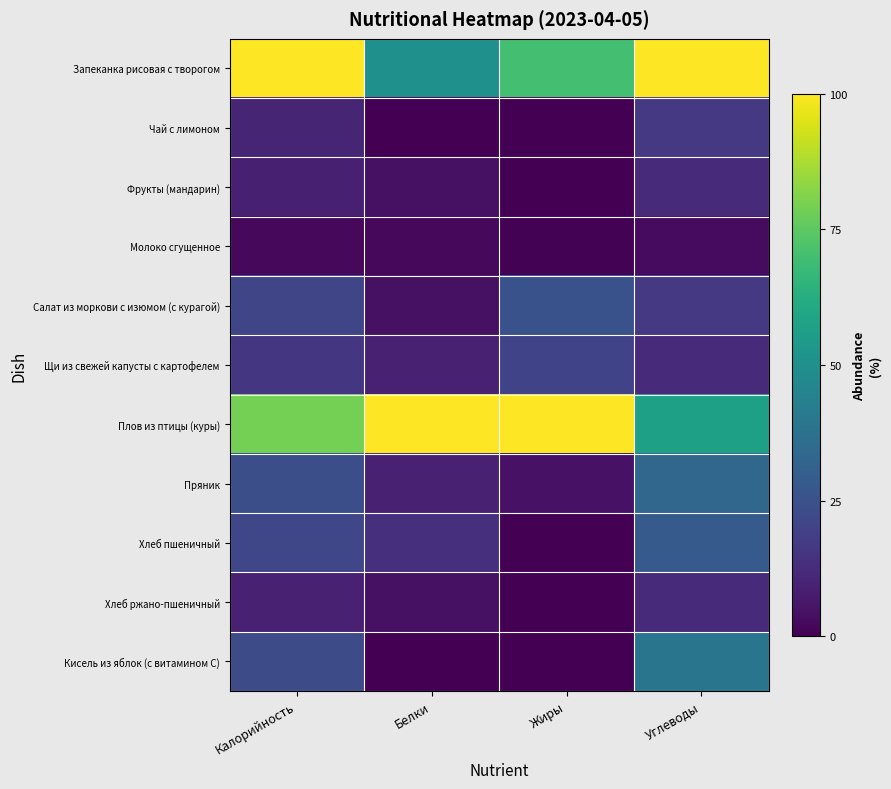

Reading left to right, transcribe all the data shown in this chart.

Запеканка рисовая с творогом: Калорийность=100.0	Белки=50.0	Жиры=70.0	Углеводы=100.0
Чай с лимоном: Калорийность=10.5	Белки=0.0	Жиры=0.0	Углеводы=16.4
Фрукты (мандарин): Калорийность=8.6	Белки=4.5	Жиры=0.0	Углеводы=11.9
Молоко сгущенное: Калорийность=2.3	Белки=2.0	Жиры=0.4	Углеводы=3.0
Салат из моркови с изюмом (с курагой): Калорийность=20.9	Белки=4.5	Жиры=25.0	Углеводы=16.4
Щи из свежей капусты с картофелем: Калорийность=15.9	Белки=9.1	Жиры=20.0	Углеводы=11.9
Плов из птицы (куры): Калорийность=79.1	Белки=100.0	Жиры=100.0	Углеводы=56.7
Пряник: Калорийность=23.9	Белки=9.1	Жиры=5.0	Углеводы=32.8
Хлеб пшеничный: Калорийность=21.4	Белки=13.6	Жиры=0.0	Углеводы=28.4
Хлеб ржано-пшеничный: Калорийность=9.1	Белки=4.5	Жиры=0.0	Углеводы=11.9
Кисель из яблок (с витамином С): Калорийность=23.0	Белки=0.0	Жиры=0.0	Углеводы=38.8